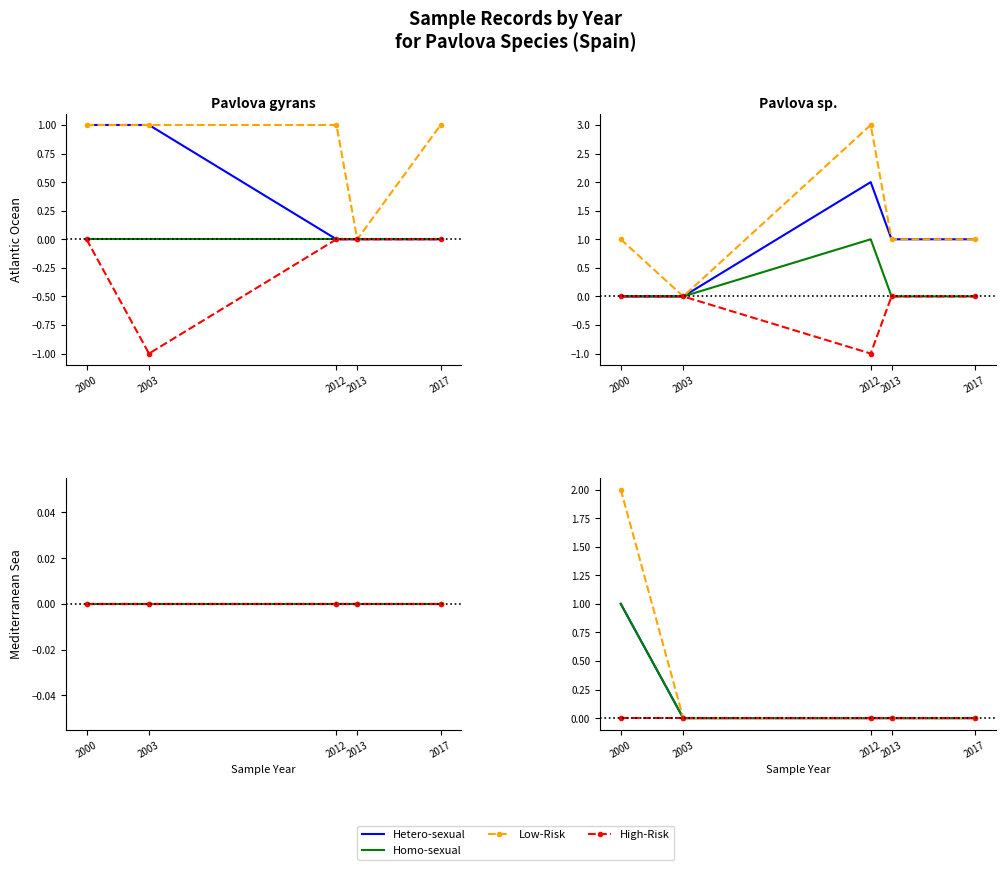

Which series changed the most between 2000 and 2003?

Low-Risk